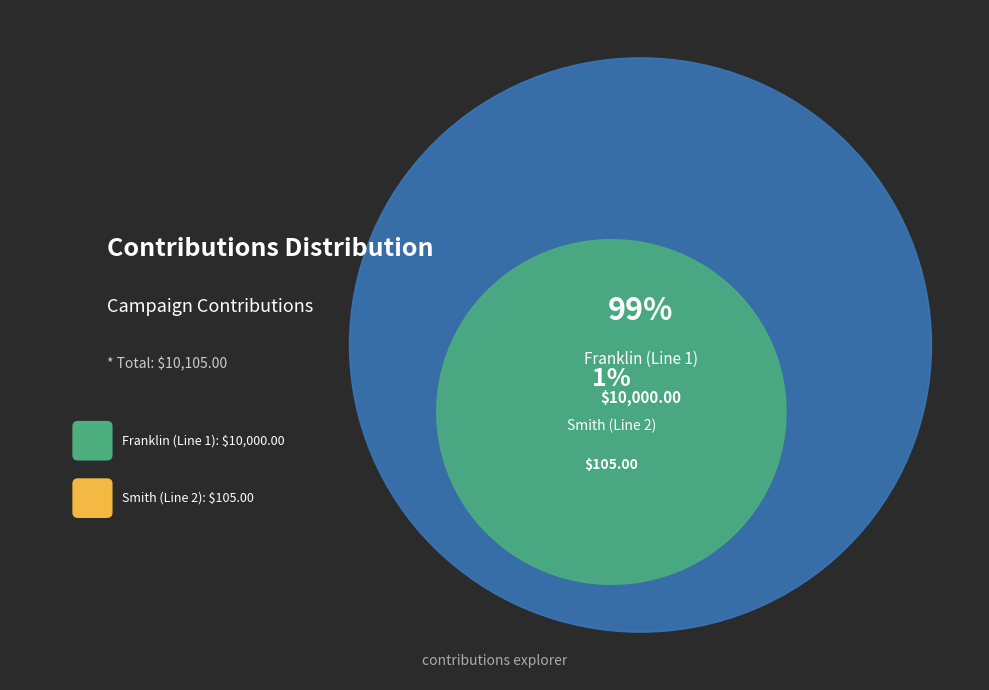

The Smith (Line 2) slice represents 11% of the pie. True or false?

False